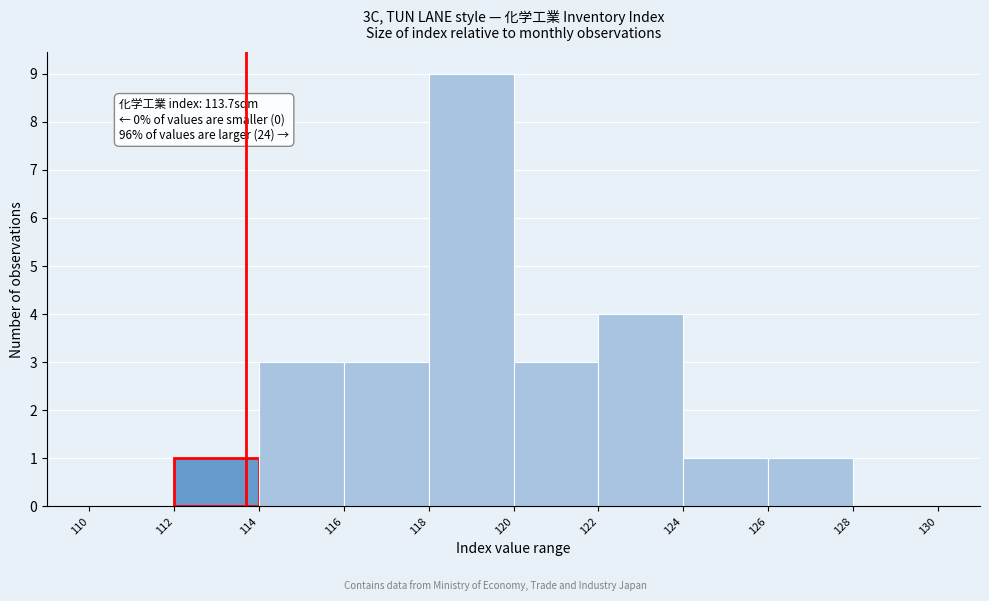

Which range on the x-axis has the tallest bar?

118 to 120